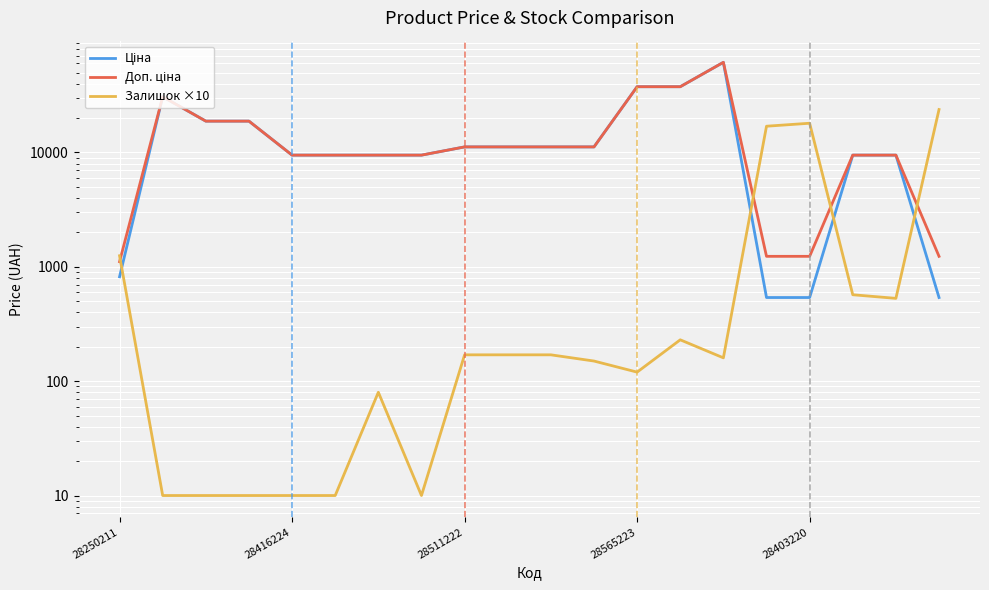

At which category is the sum across all series the highest?

14